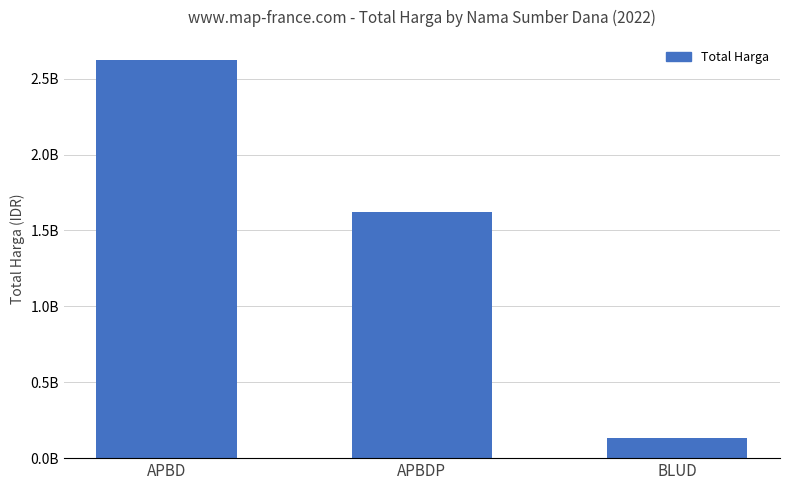

Rank the categories by value from lowest to highest.

BLUD, APBDP, APBD